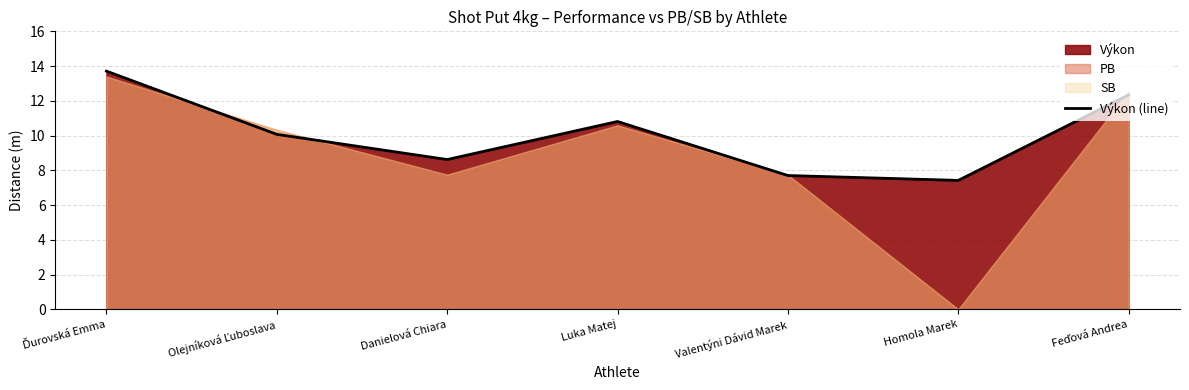

Rank the categories by value from lowest to highest.

Homola Marek, Valentýni Dávid Marek, Danielová Chiara, Olejníková Ľuboslava, Luka Matej, Feďová Andrea, Ďurovská Emma